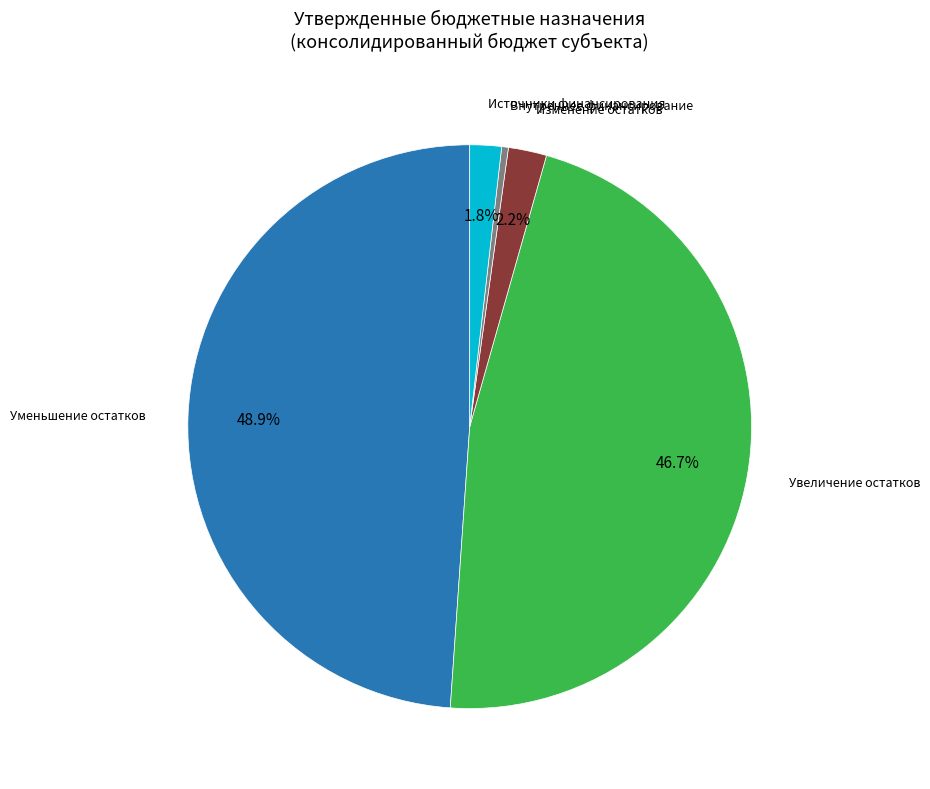

Is there a majority slice in this chart?

No